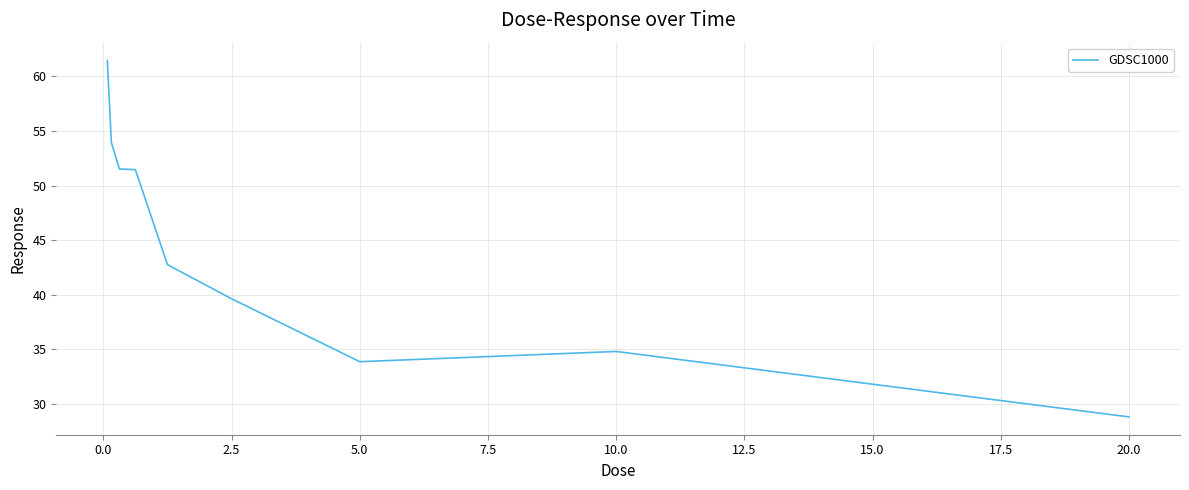

What is the minimum value shown in the chart?

28.8